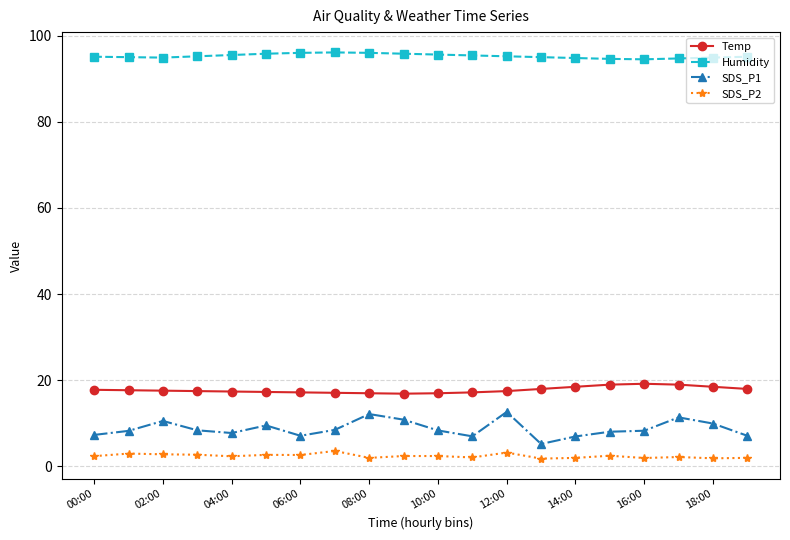

What is the value of the SDS_P2 point at the 7th from the left?

2.7